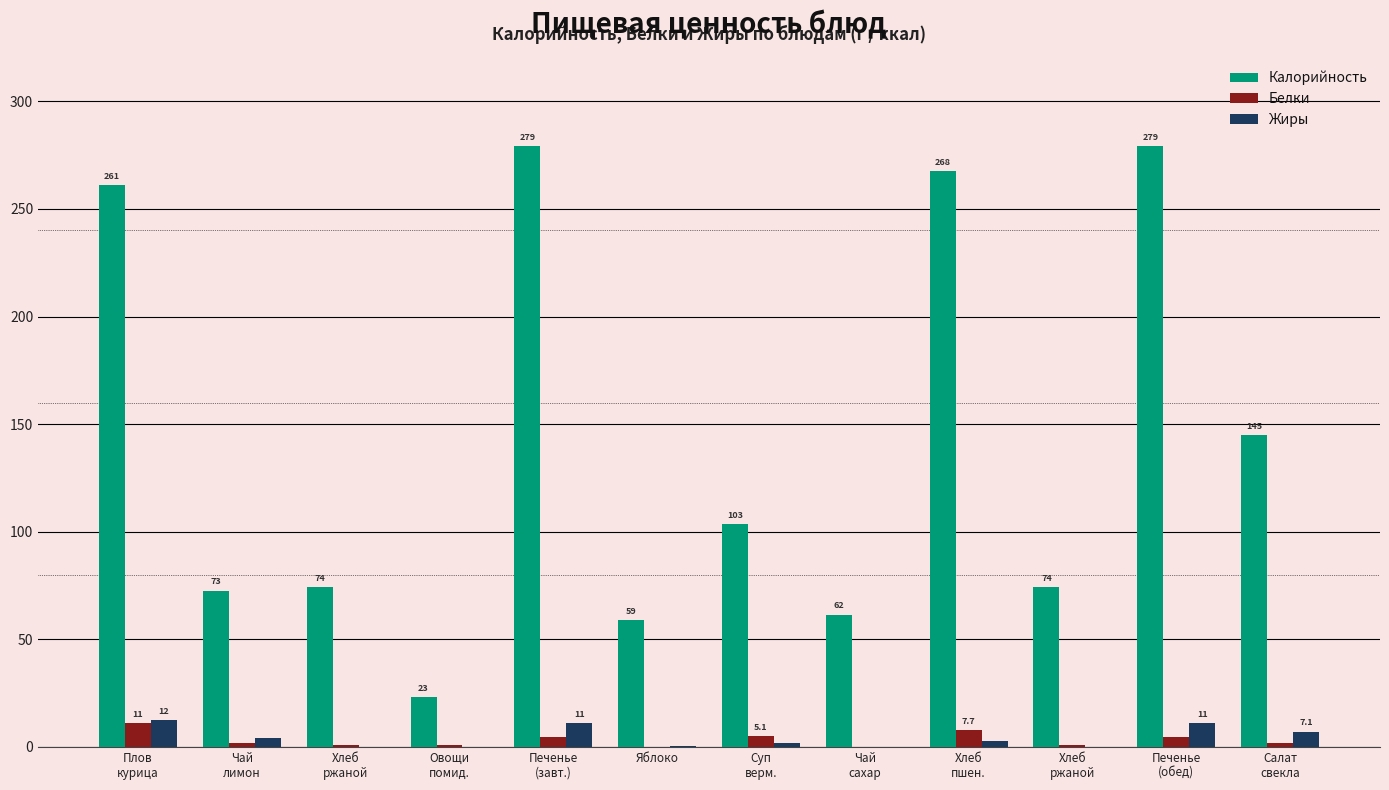

How many data points does each series have?

12